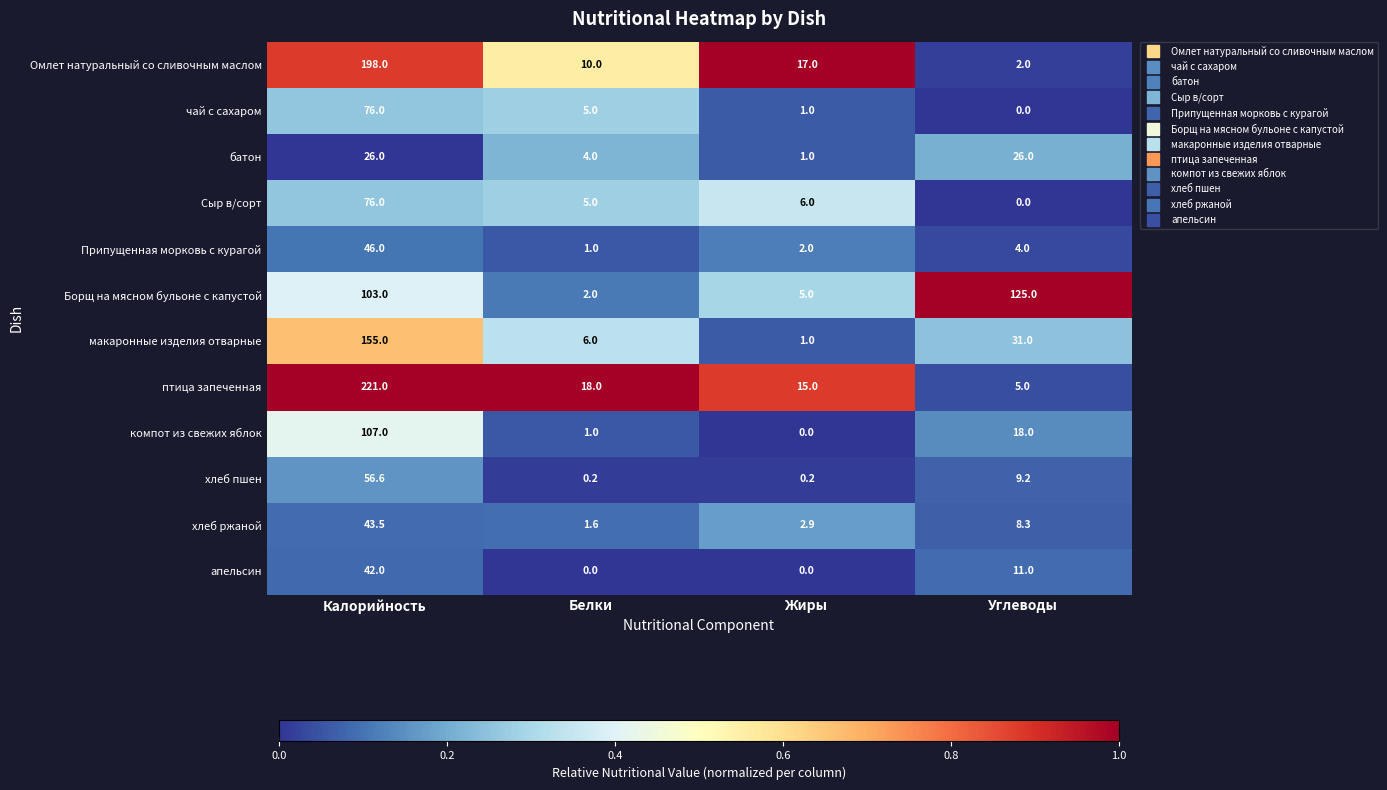

What is the difference between the highest and lowest values at Жиры?

17.0